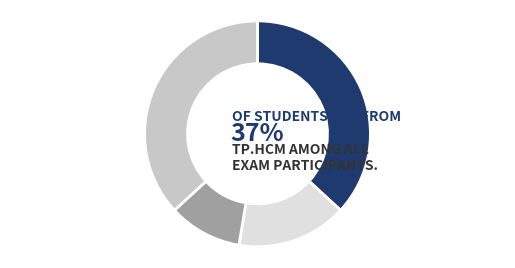

To the nearest percent, what is the average slice percentage?

25%